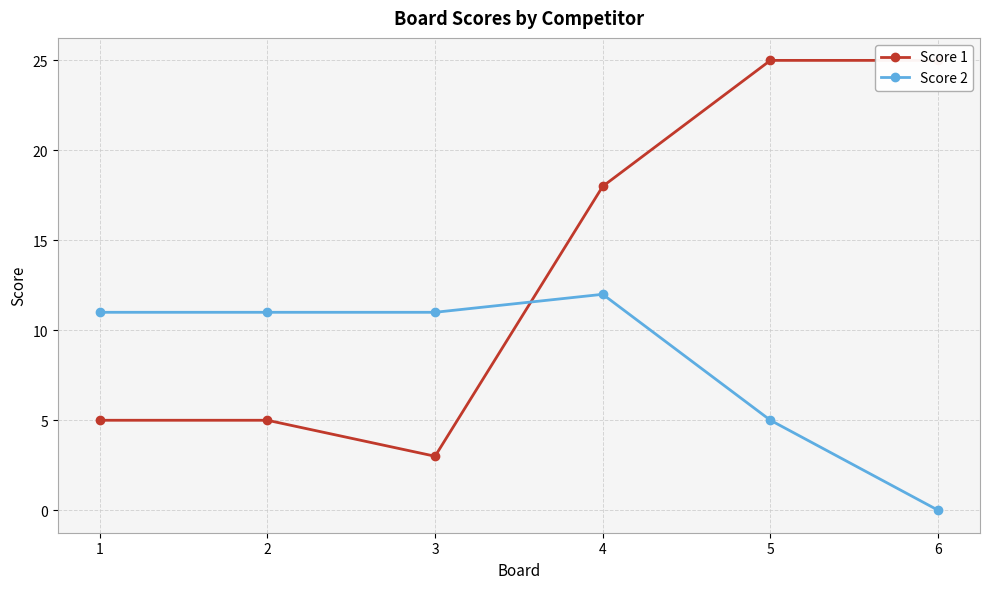

At which label is Score 2 closest to 6?

5